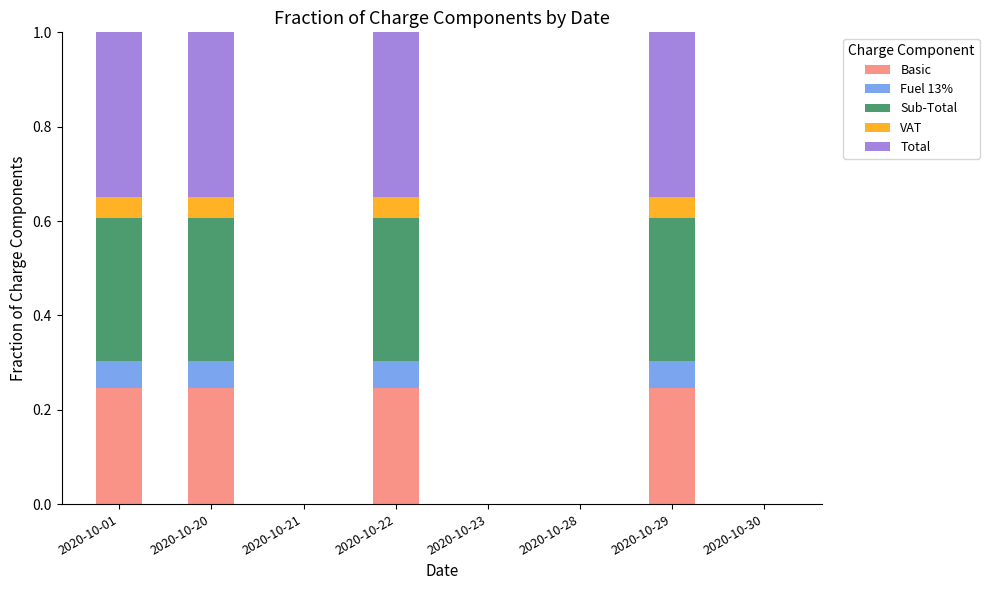

What is the total value across all series at 2020-10-20?

1.0